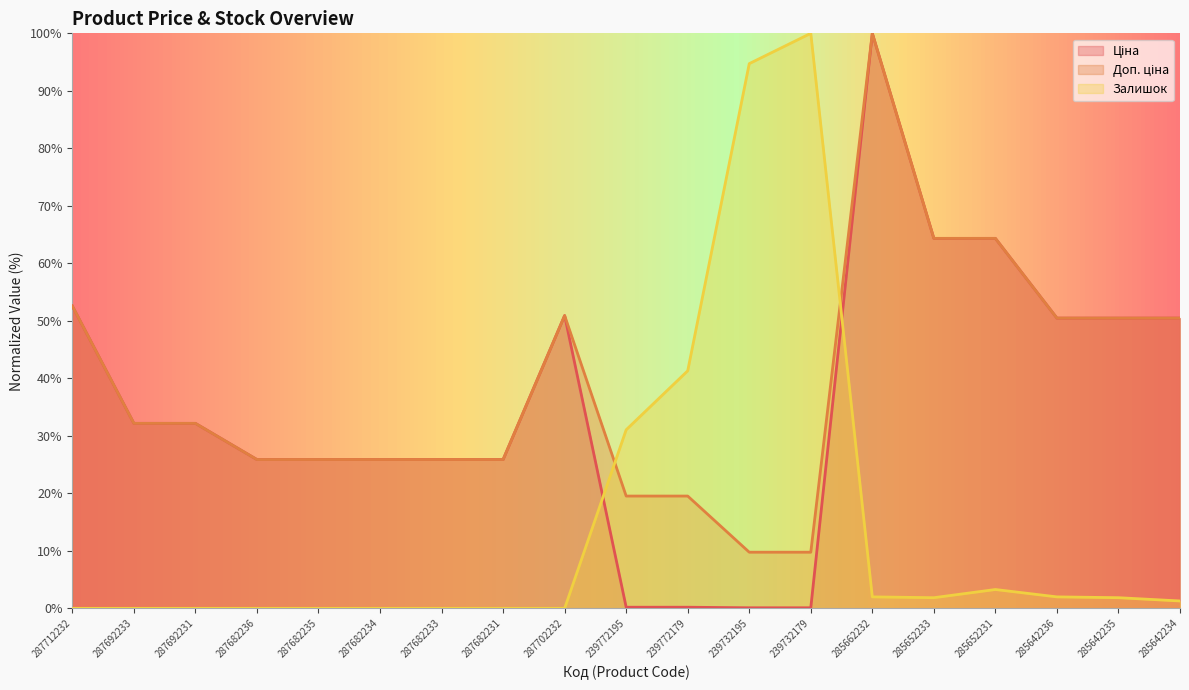

How many interior local peaks does the Залишок series have?

2